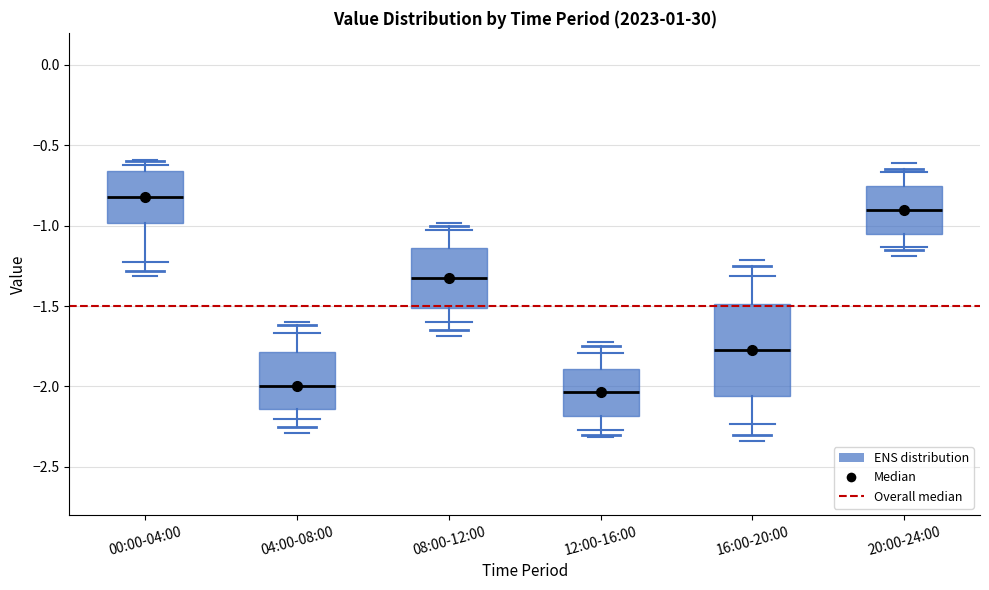

Which box is the tallest, from its lower edge to its upper edge?

16:00-20:00